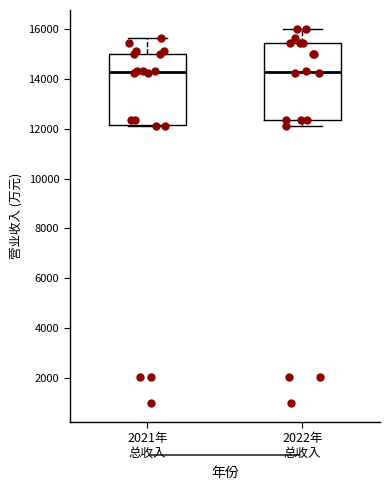

Where is the lower edge of the box for 2021年 总收入 on the y-axis? The values are not printed on the chart, so give them approximately, as read against the axis.

12200